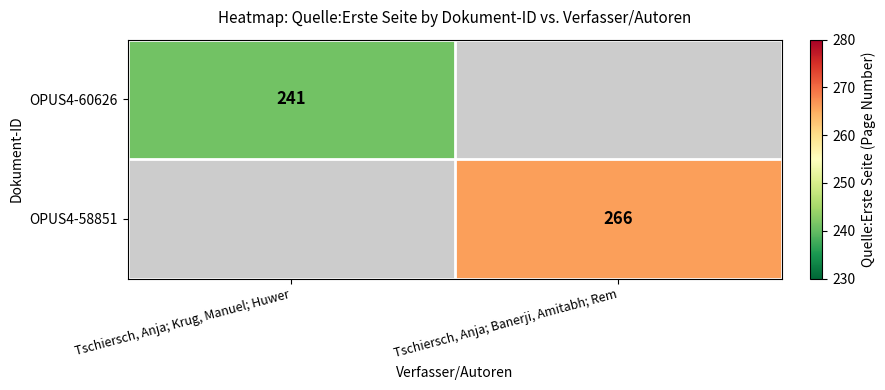

The OPUS4-60626 series shows 120 at Tschiersch, Anja; Krug, Manuel; Huwer. True or false?

False